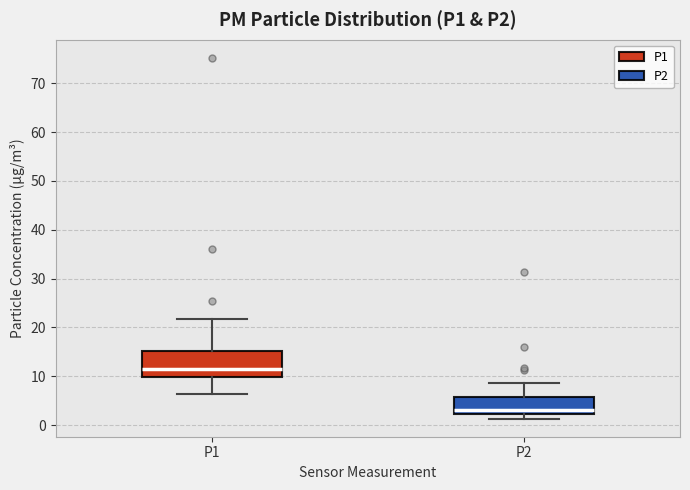

Which box's median line is the highest?

P1